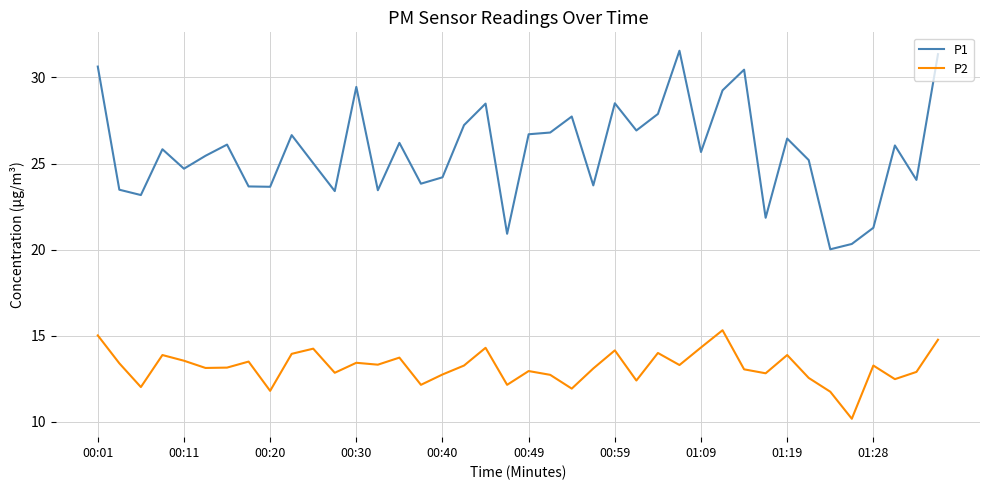

Rank the series by their maximum value, from lowest to highest.

P2, P1